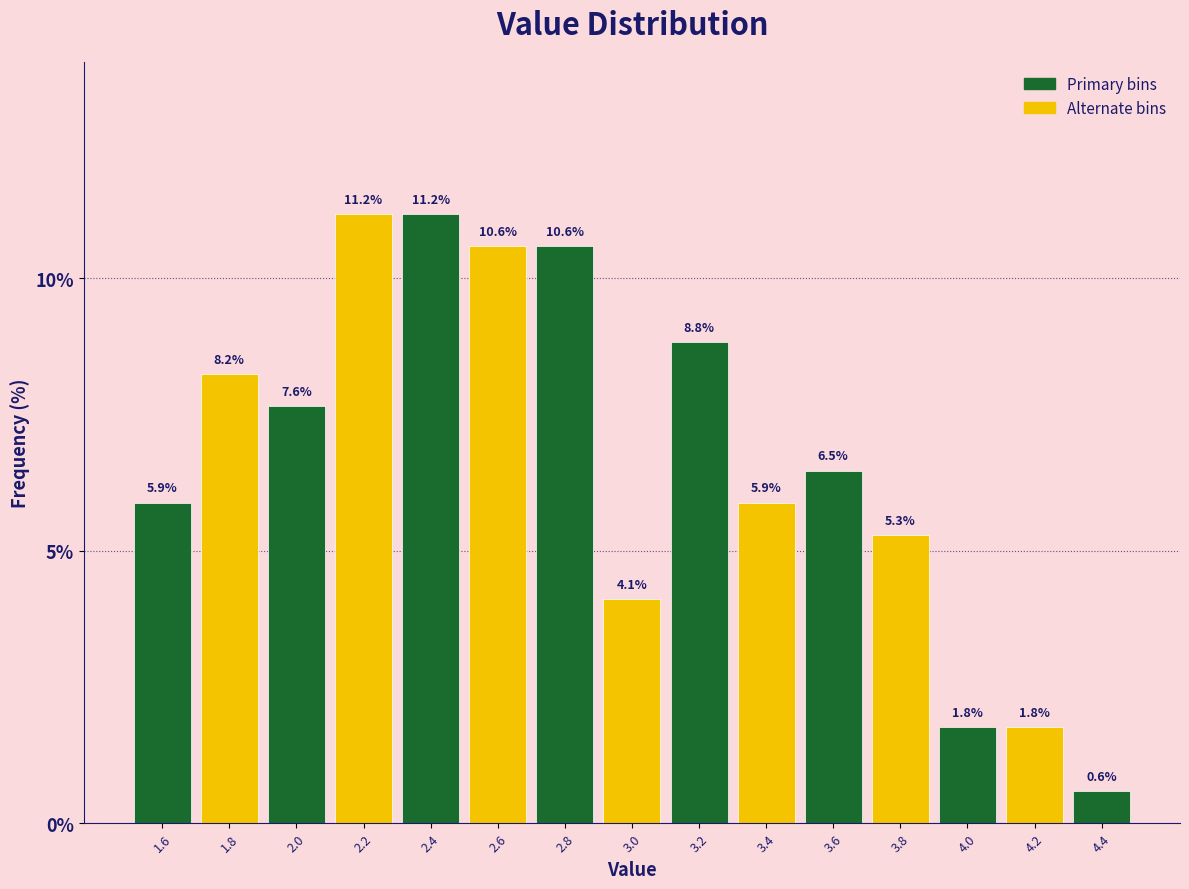

How tall is the bar that spans 3.9 to 4.1 on the x-axis?

1.8